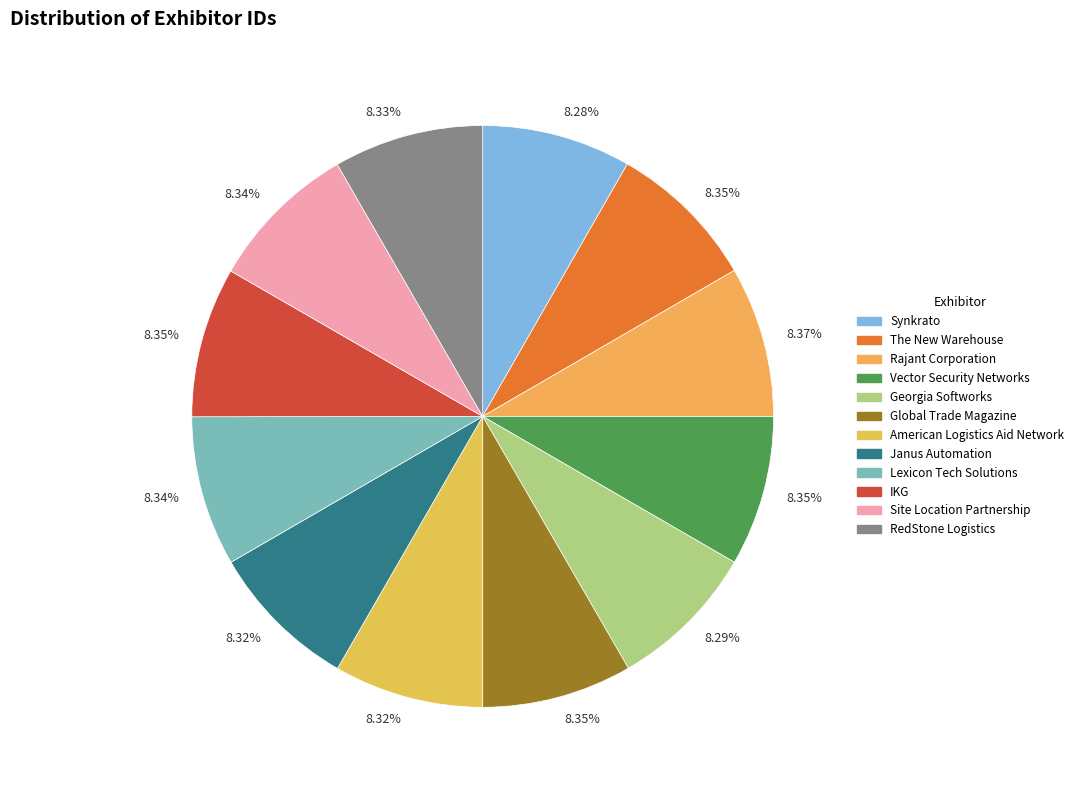

Which slice is the smallest?

Synkrato